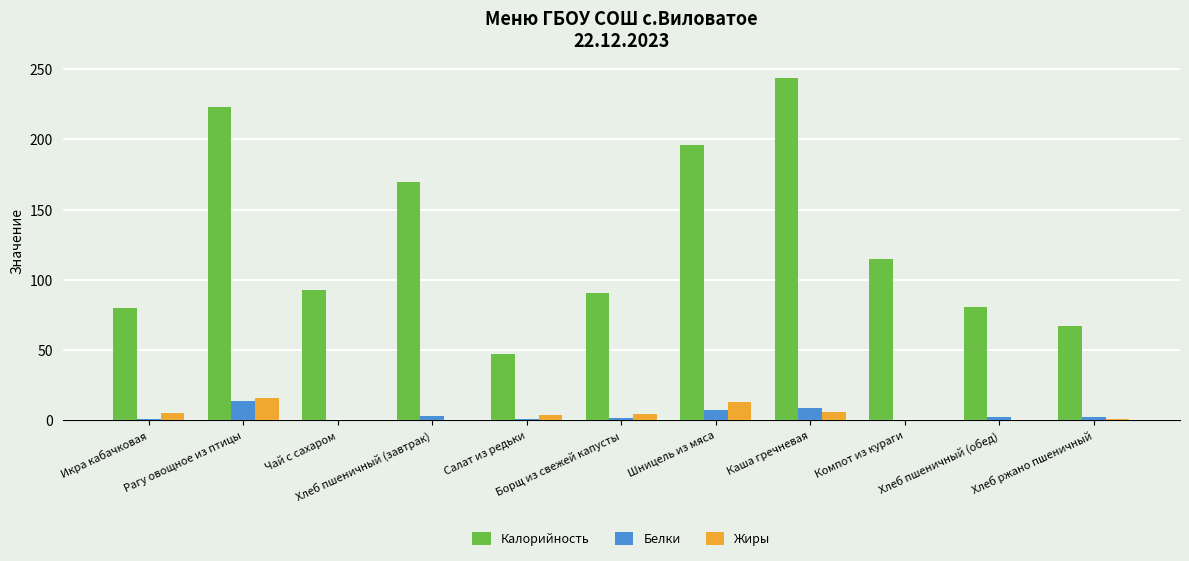

What is the sum of all Калорийность values?

1407.0